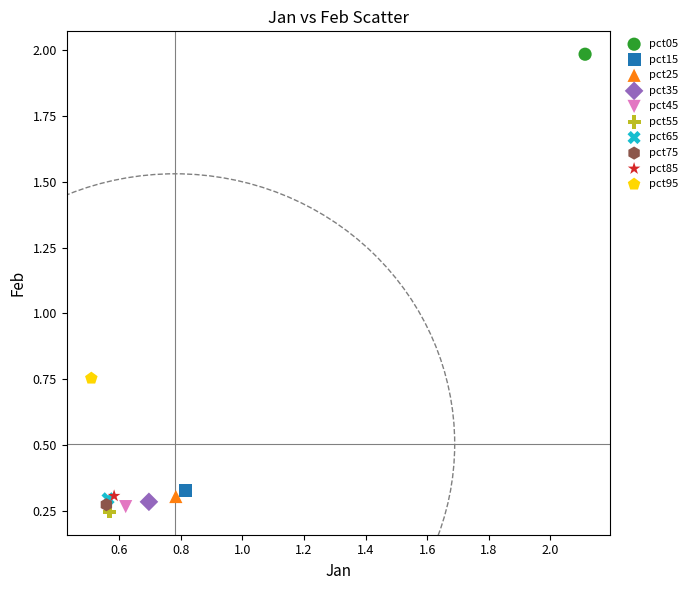

What are all the series names shown in the legend?

pct05, pct15, pct25, pct35, pct45, pct55, pct65, pct75, pct85, pct95